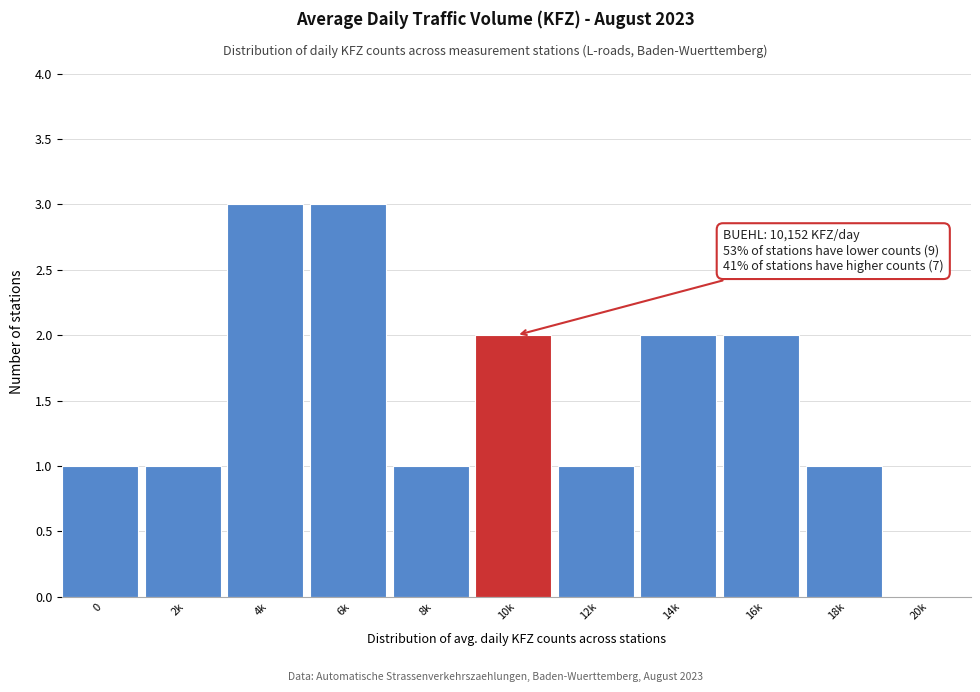

Reading right to left, extract all data points from this chart.

20k=0	18k=1	16k=2	14k=2	12k=1	10k=2	8k=1	6k=3	4k=3	2k=1	0=1